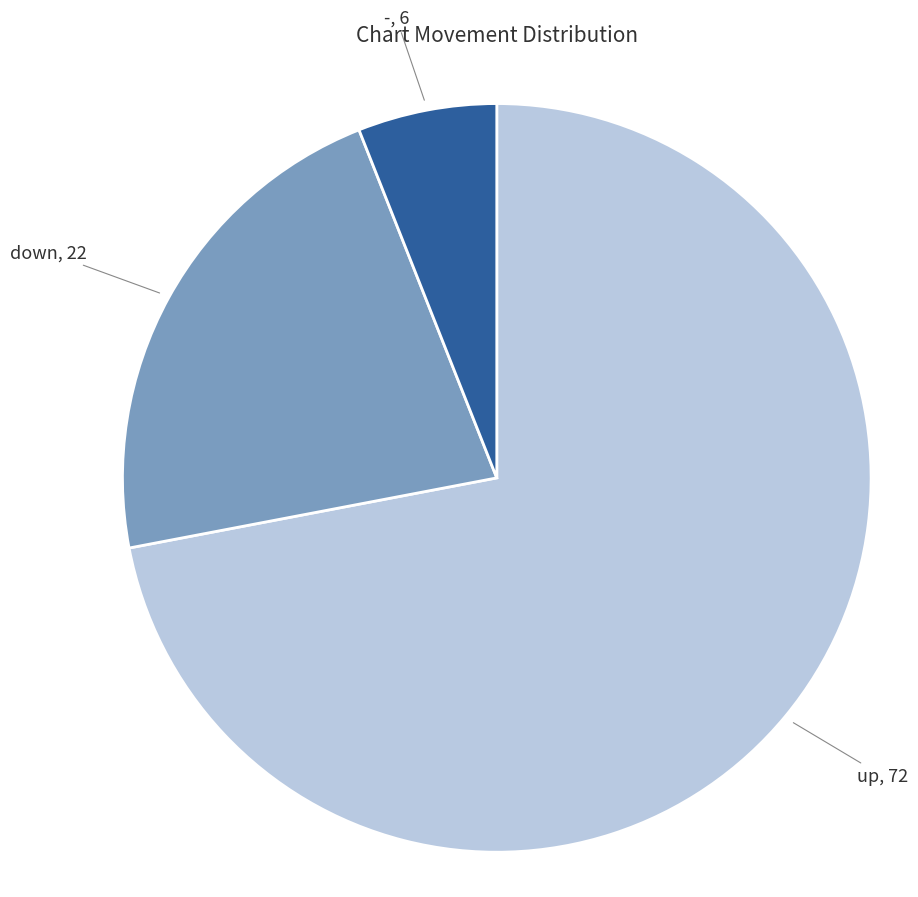

Approximately how many times larger is the value at - compared to down?

0.3